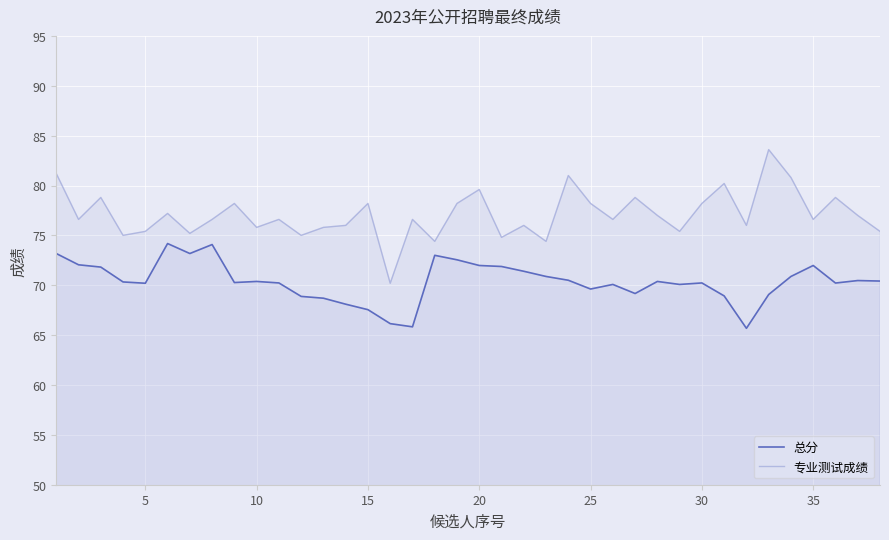

How many lines are shown in the chart?

2